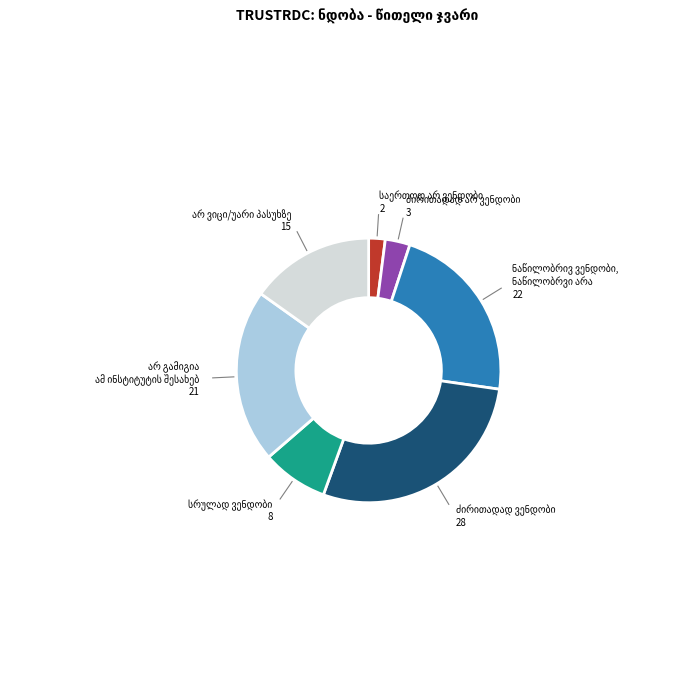

Does any single category account for the majority?

No